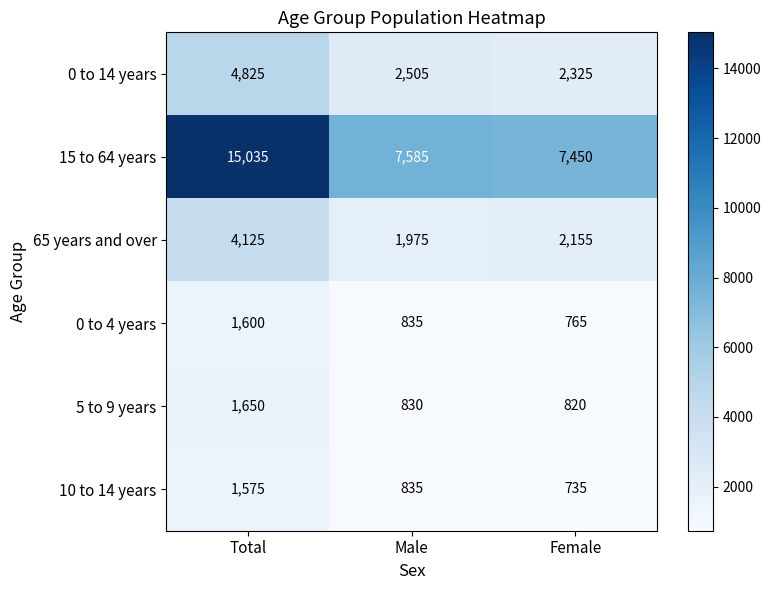

Which series changed the most between Total and Female?

15 to 64 years